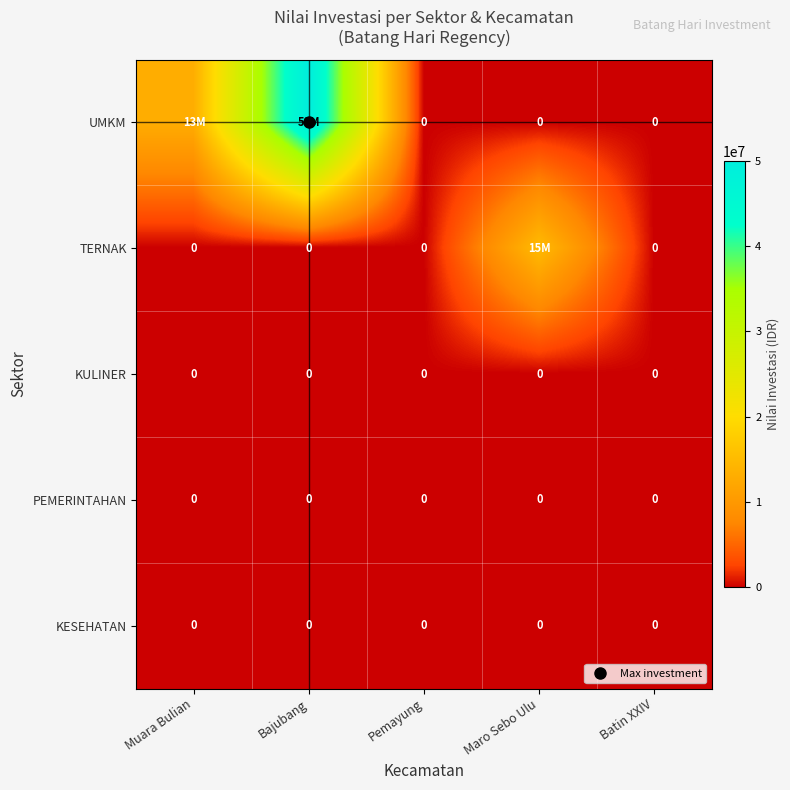

Which series has the largest range (max minus min)?

UMKM